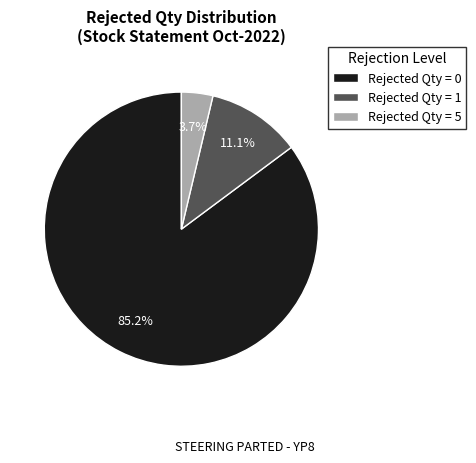

What percentage do Rejected Qty = 1 and Rejected Qty = 5 together represent?

14.8%